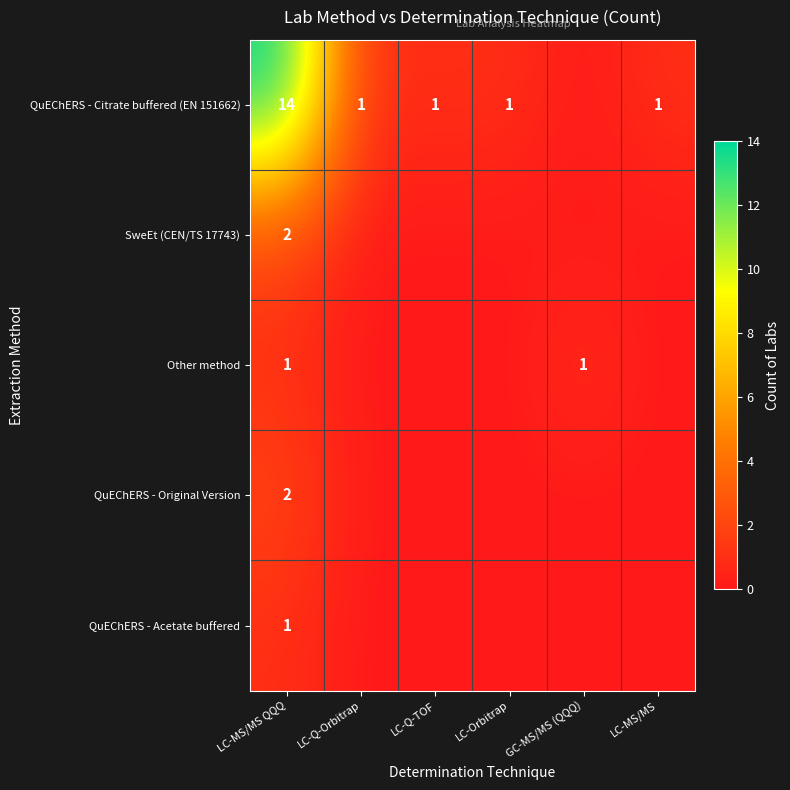

Which has a higher value, LC-Q-Orbitrap or LC-Q-TOF?

LC-Q-Orbitrap